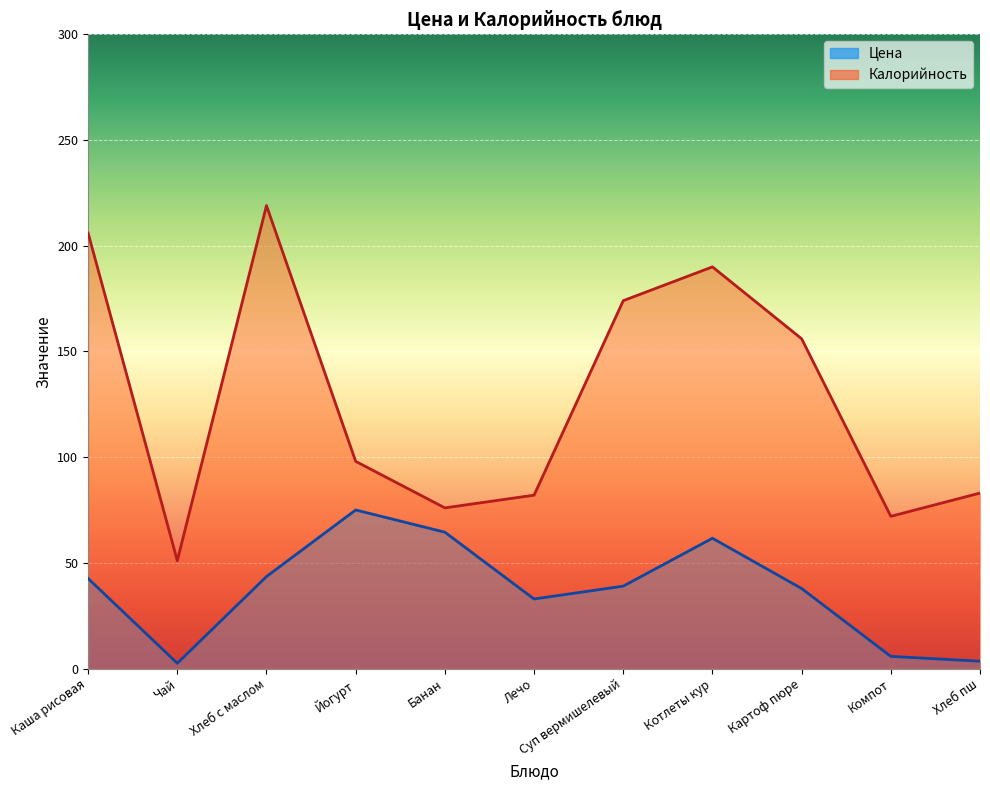

Where is the first local minimum for Калорийность?

Чай